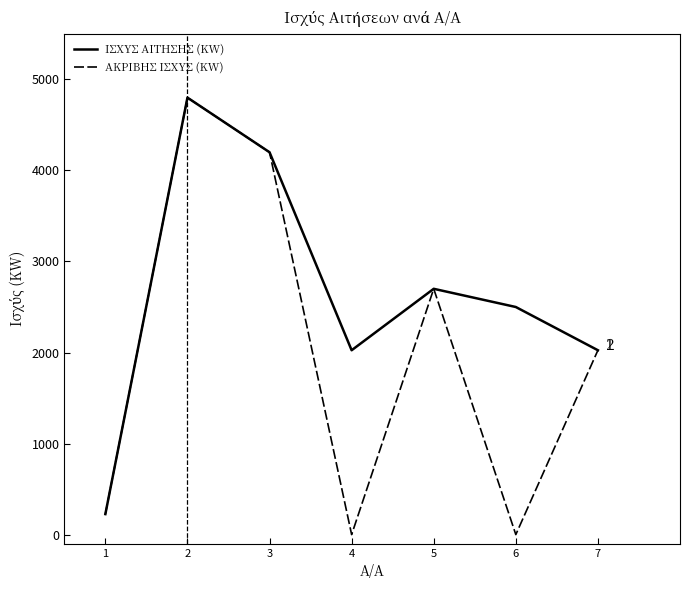

What is the maximum value shown in the chart?

4800